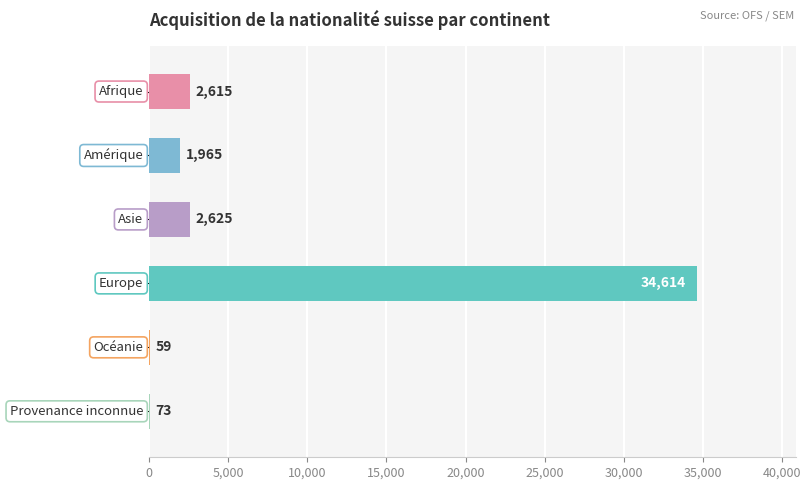

What is the sum of all values?

41951